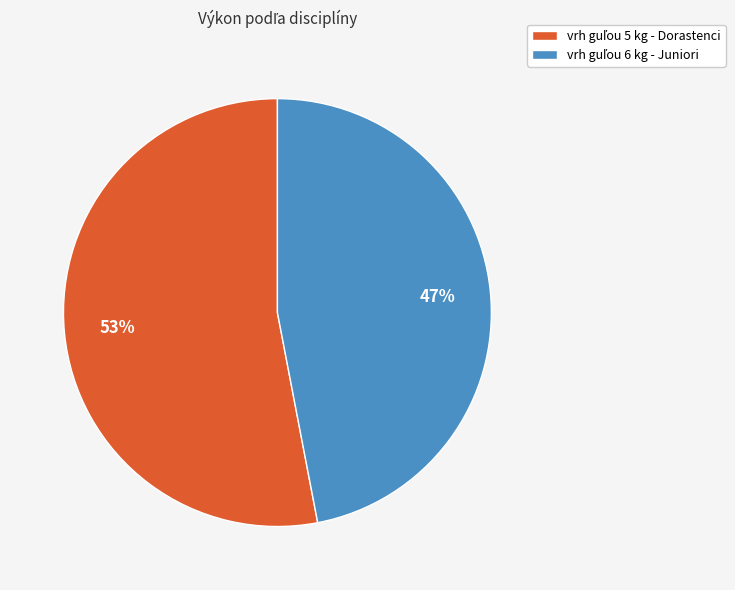

To the nearest percent, what is the difference between the largest and smallest slice percentages?

6%